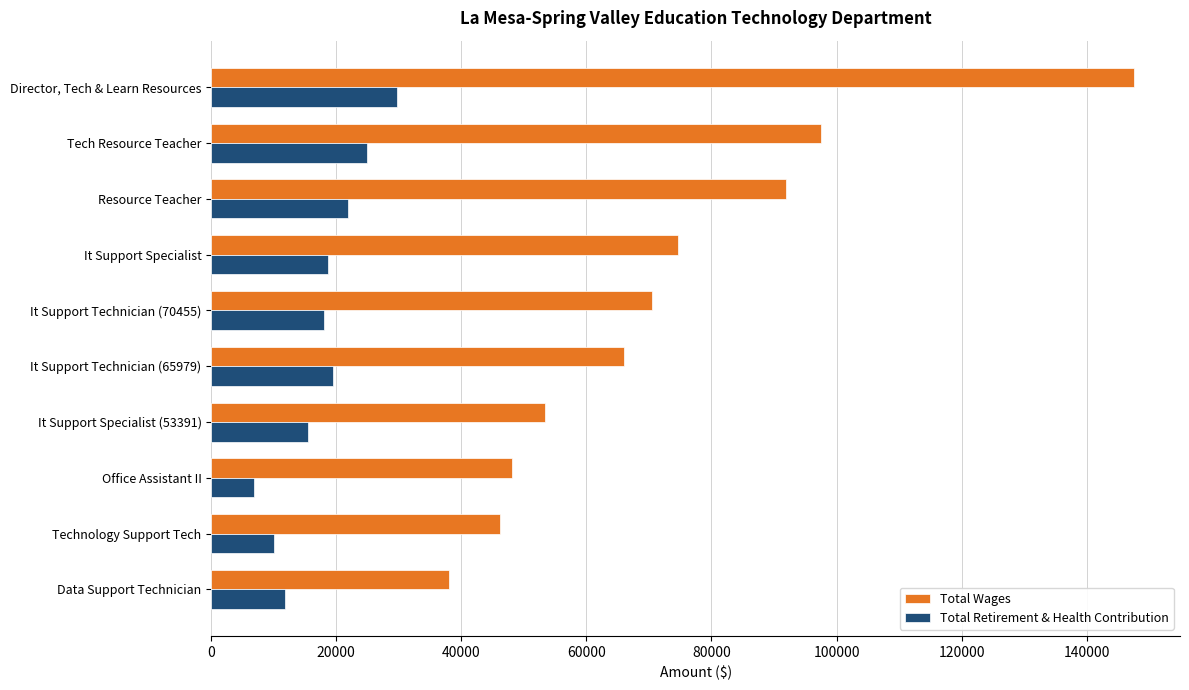

What are all the series names shown in the legend?

Total Wages, Total Retirement & Health Contribution